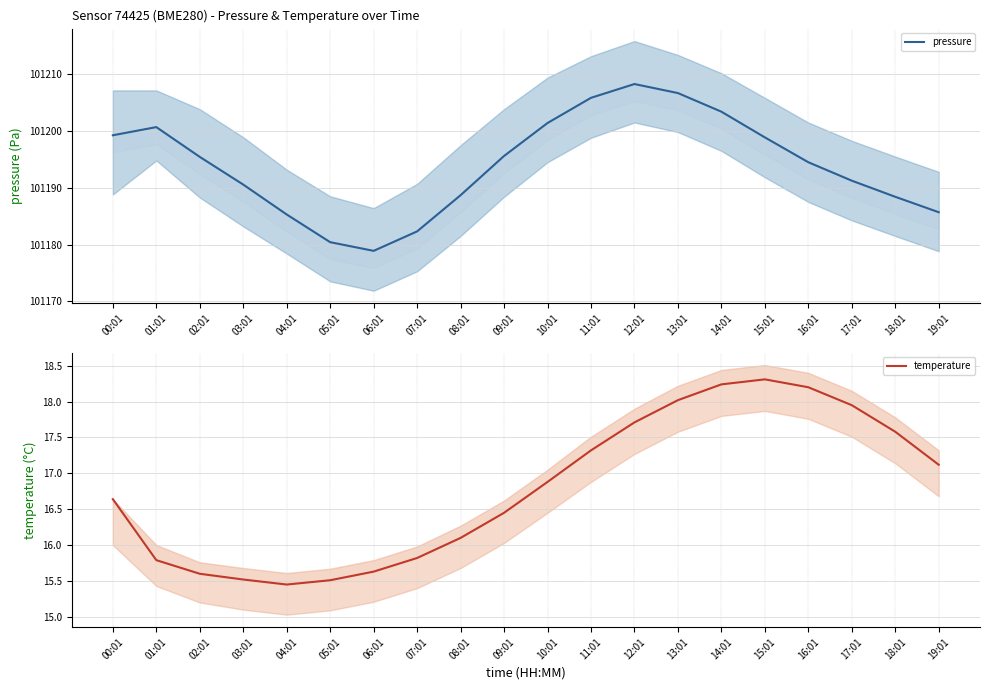

The value of temperature at 11:01 is 17.3. True or false?

True